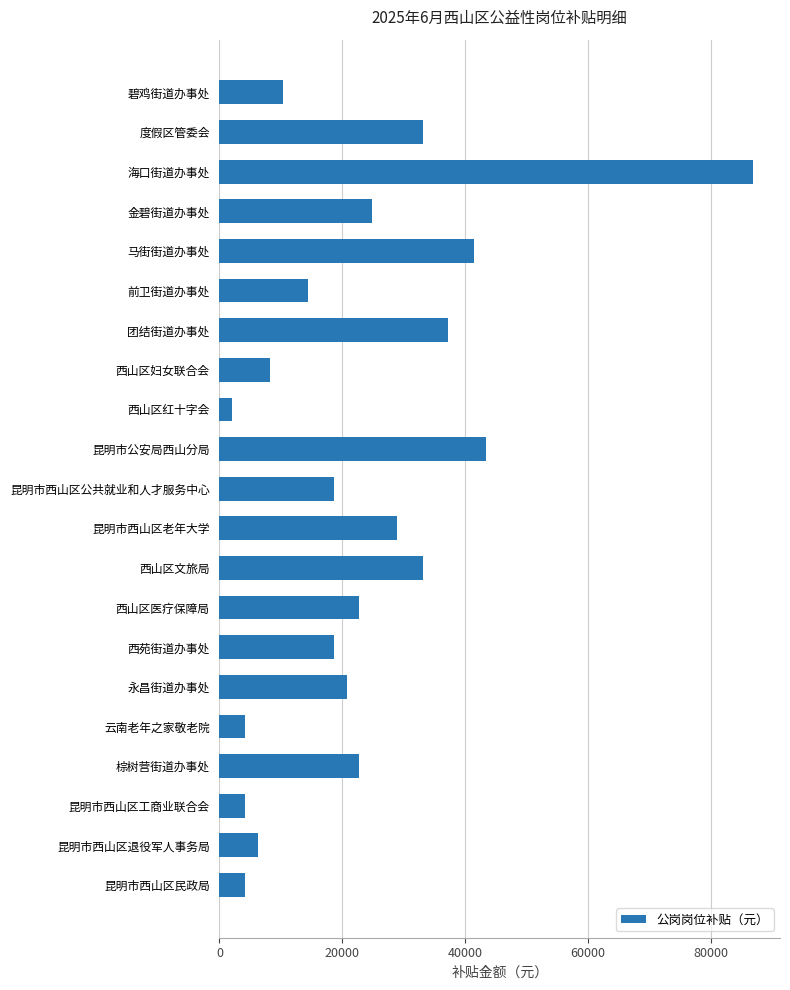

Count the number of data series in this chart.

1